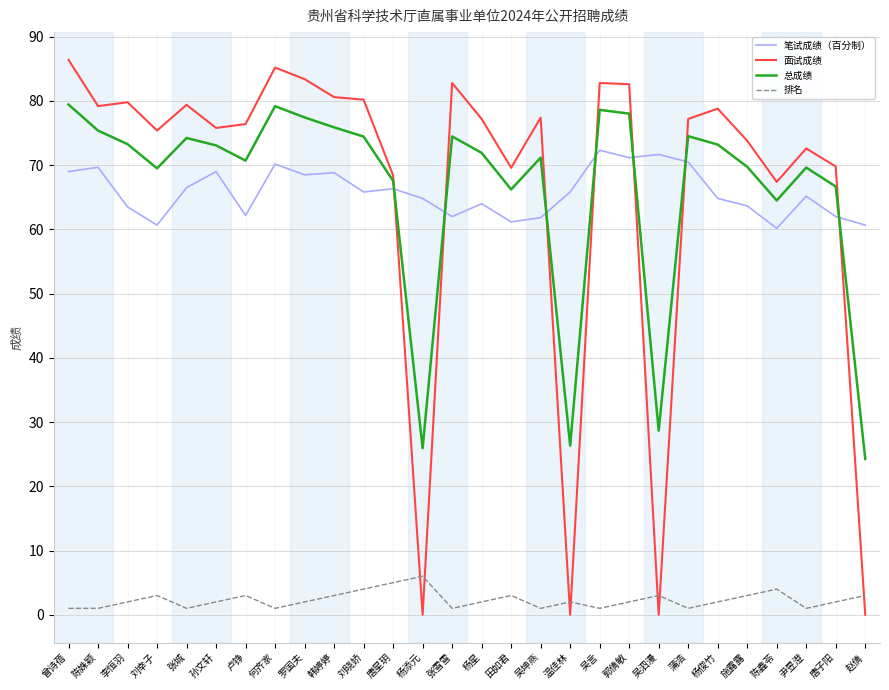

Is the value of 笔试成绩（百分制） at 韩婷婷 greater than the value of 排名 at 施露露?

Yes